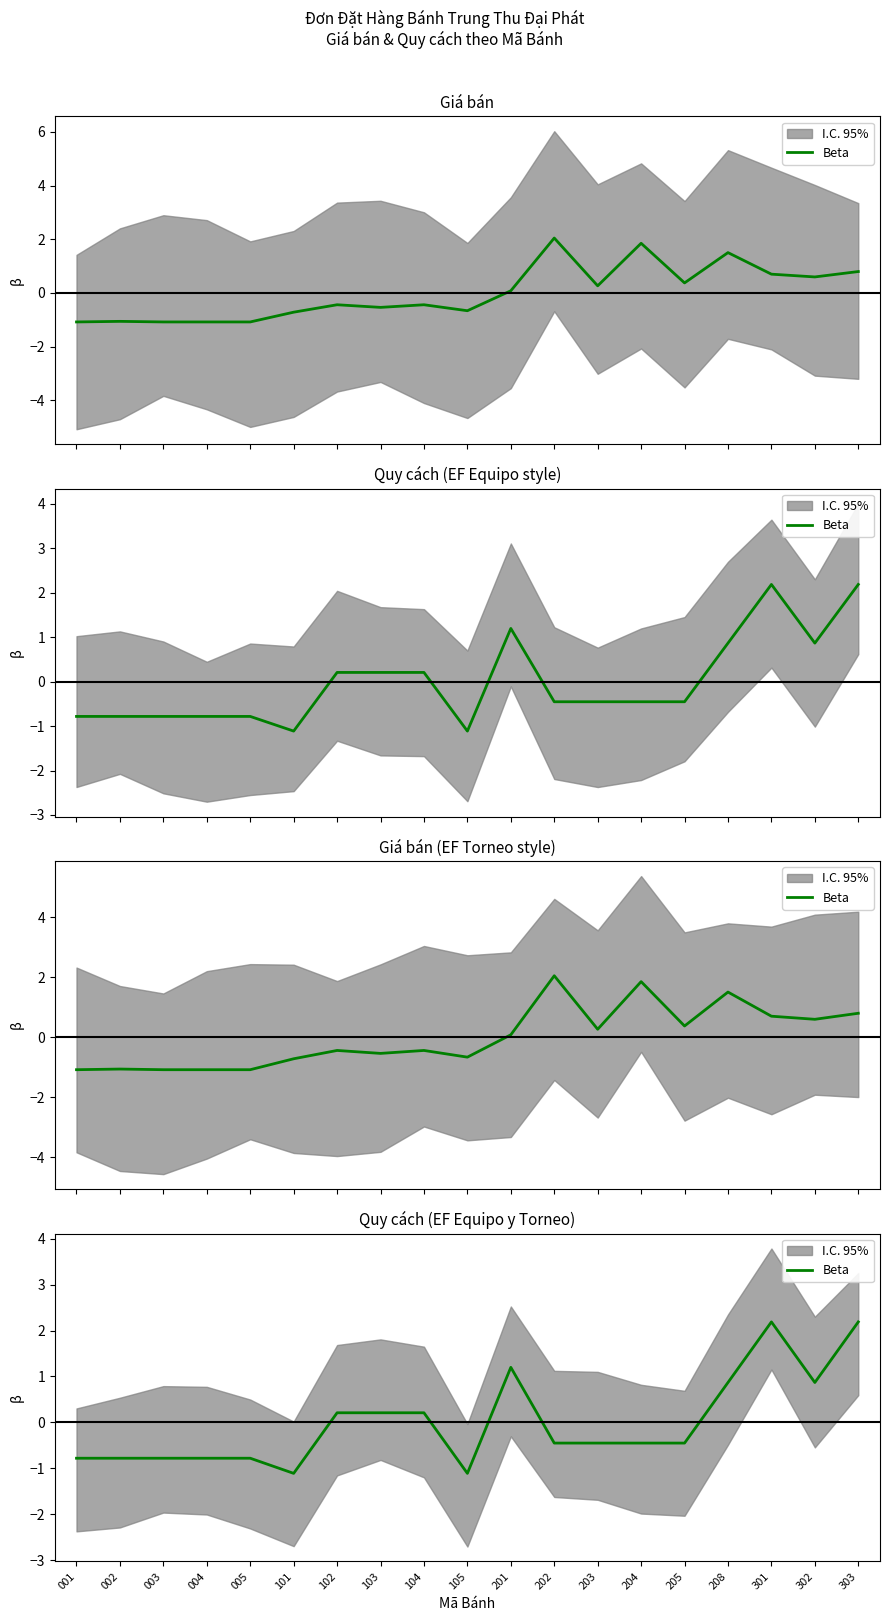

What is the value of the 13th point from the left?

-0.5